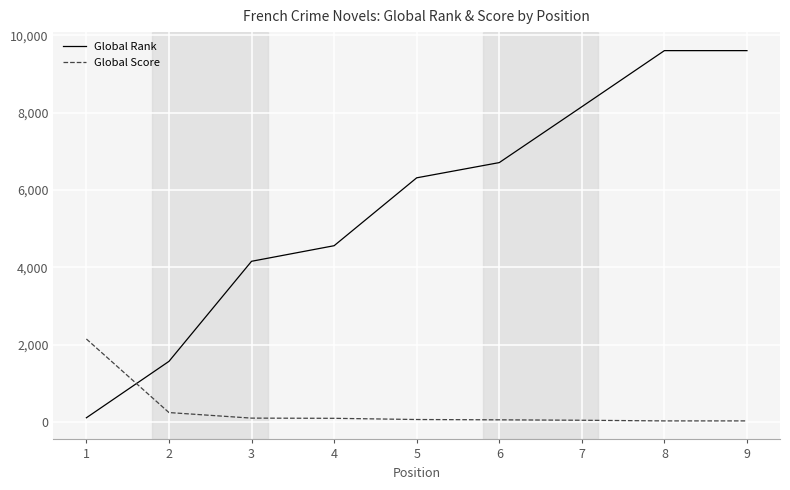

Which series changed the most between 5 and 8?

Global Rank